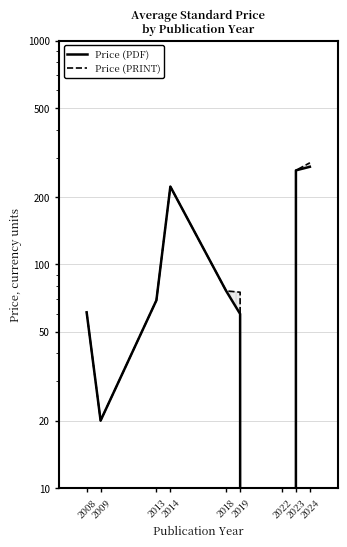

True or false: Price (PDF) has more than 0 points higher than both neighbors.

True